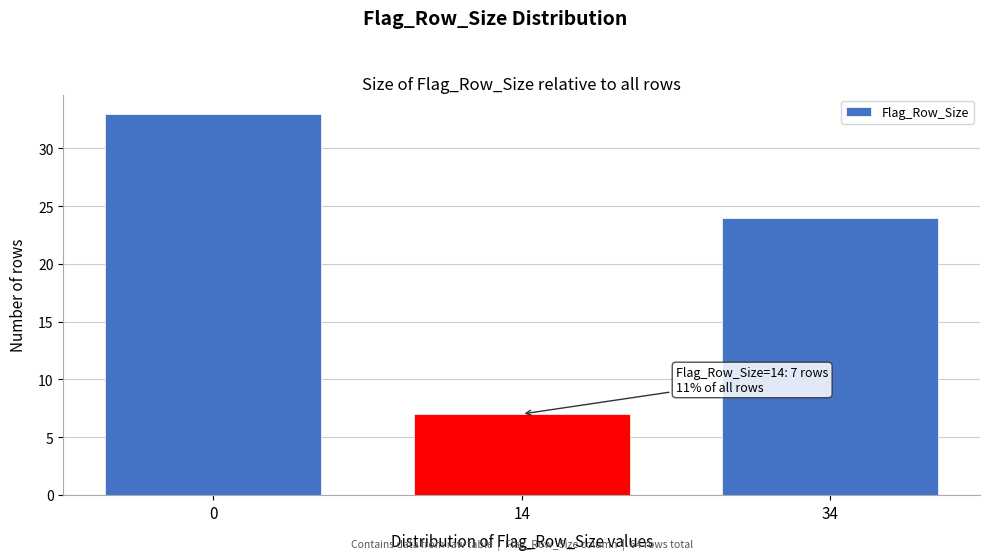

Reading left to right, extract all data points from this chart.

0=33	14=7	34=24